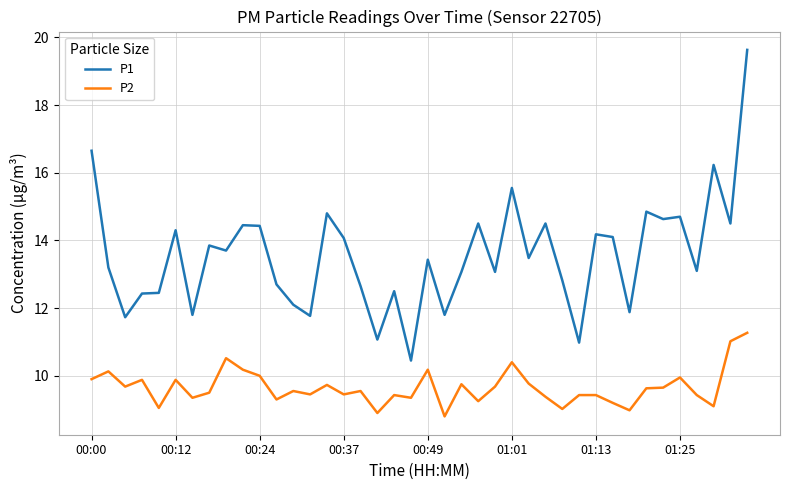

What is the smallest value displayed?

8.8